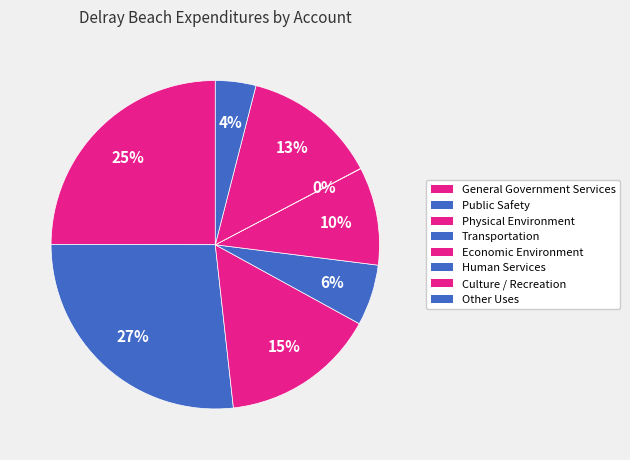

To the nearest percent, what is the average slice percentage?

12%